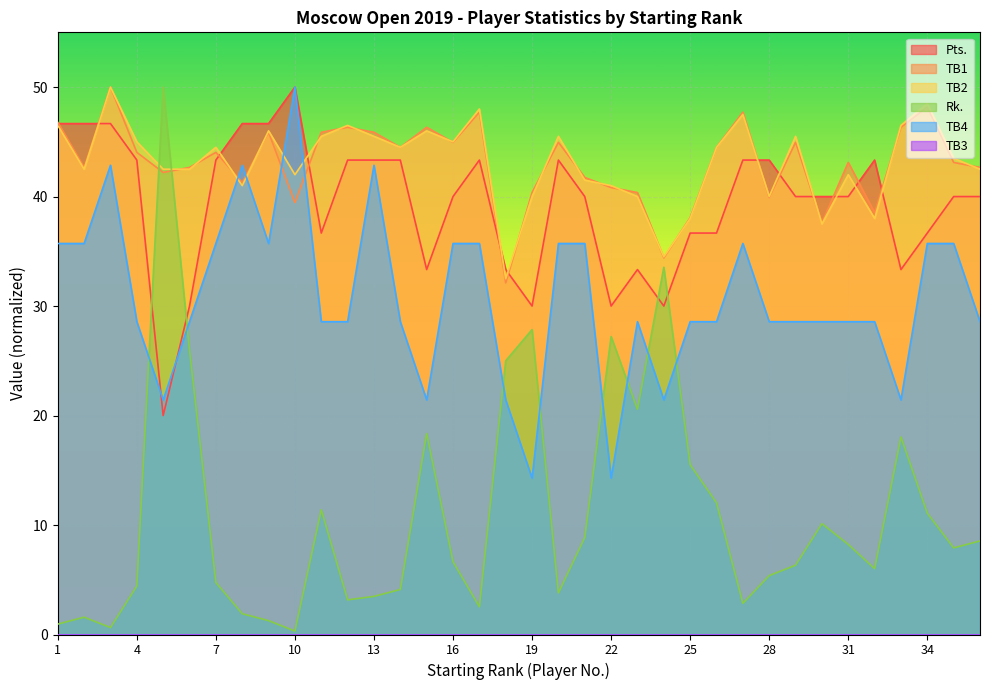

Which series has the largest range (max minus min)?

Rk.